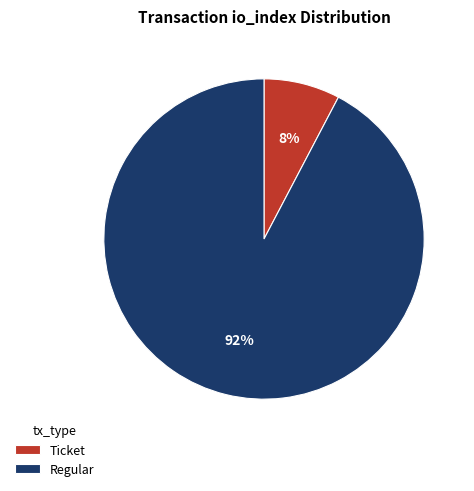

To the nearest percent, what is the average slice percentage?

50%